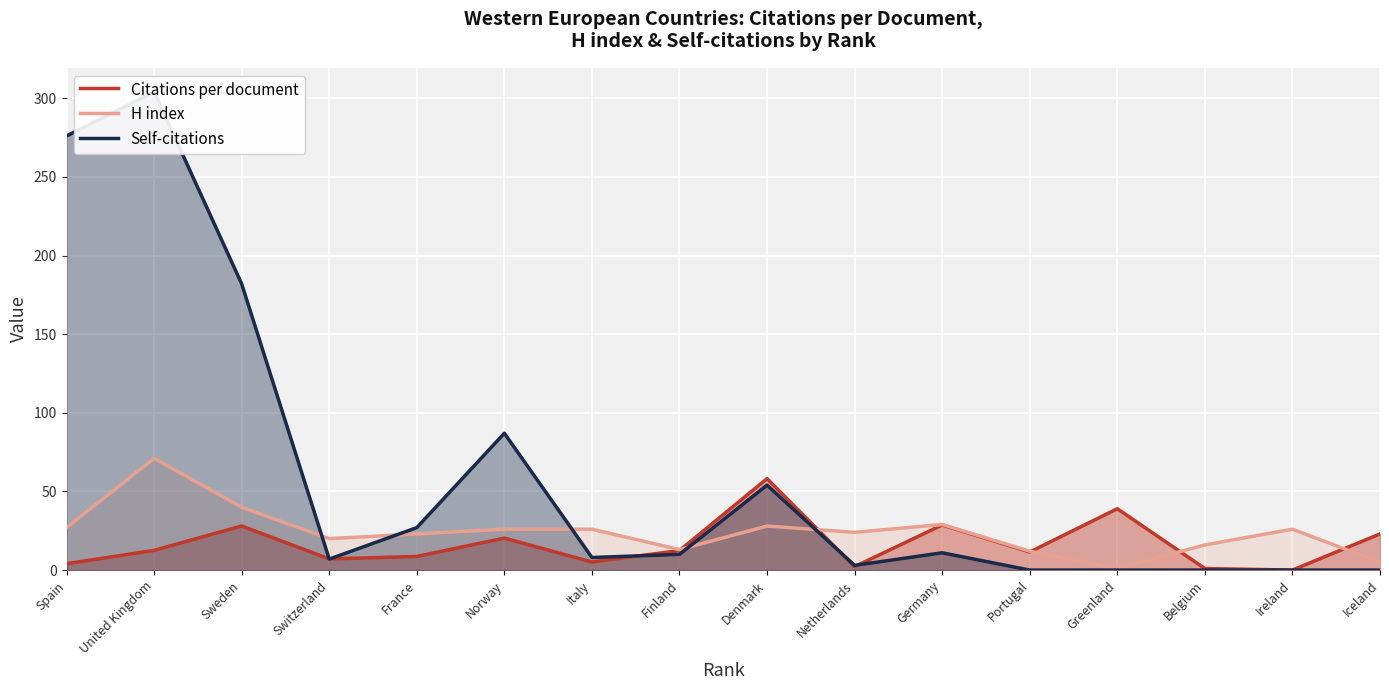

Which label corresponds to the largest value in the chart?

United Kingdom